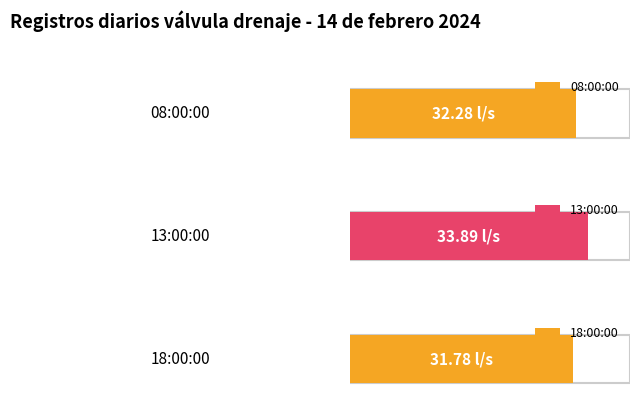

What is the minimum value shown in the chart?

31.8